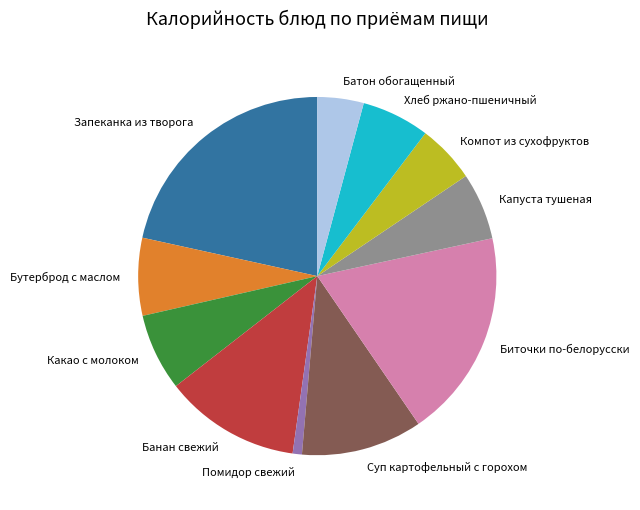

What is the ratio of the value at Батон обогащенный to the value at Хлеб ржано-пшеничный?

0.7